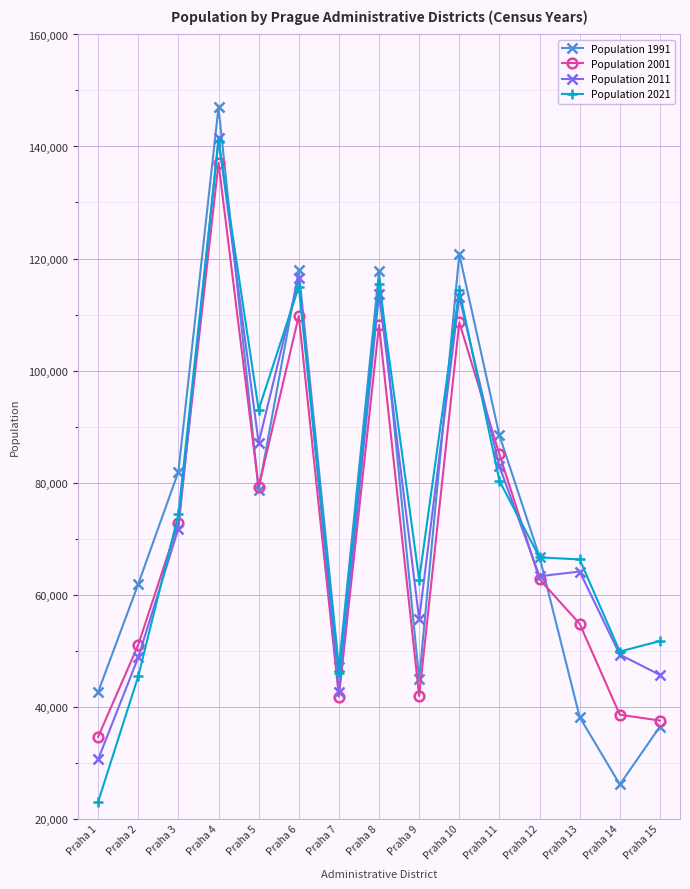

The value of Population 2021 at Praha 7 is 66376. True or false?

False